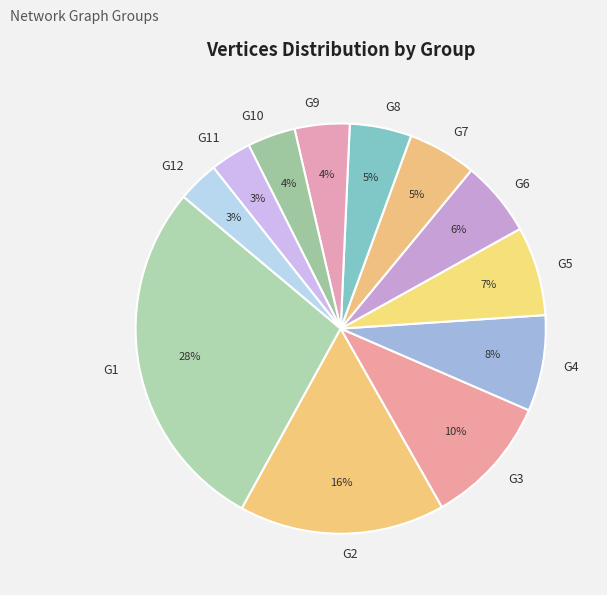

Which slice is the largest?

G1